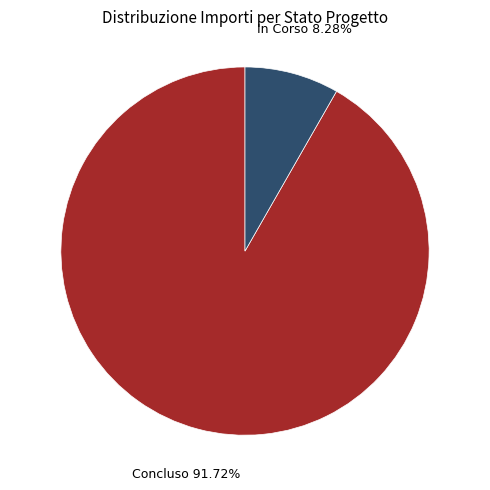

Which has a higher value, Concluso or In Corso?

Concluso